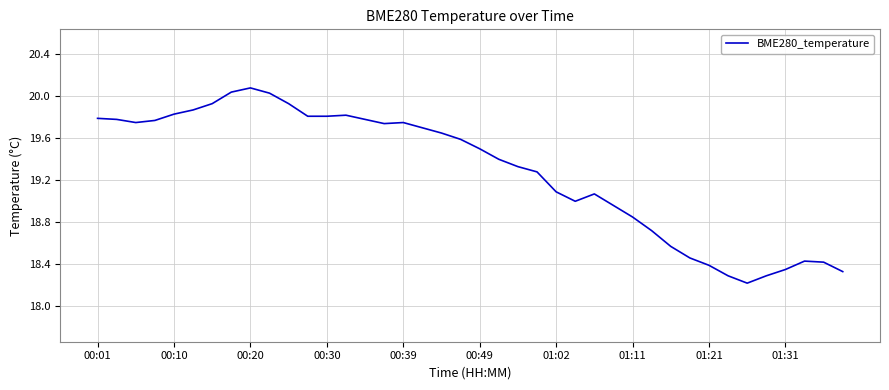

What is the difference between the maximum and minimum values?

1.9